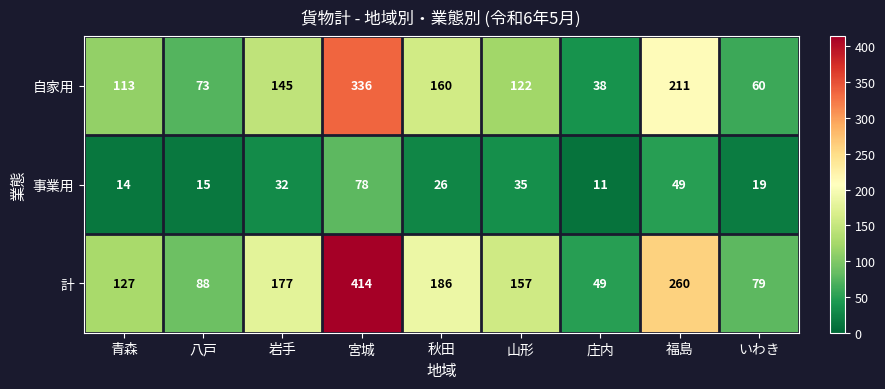

At how many categories does at least one series exceed 56?

8